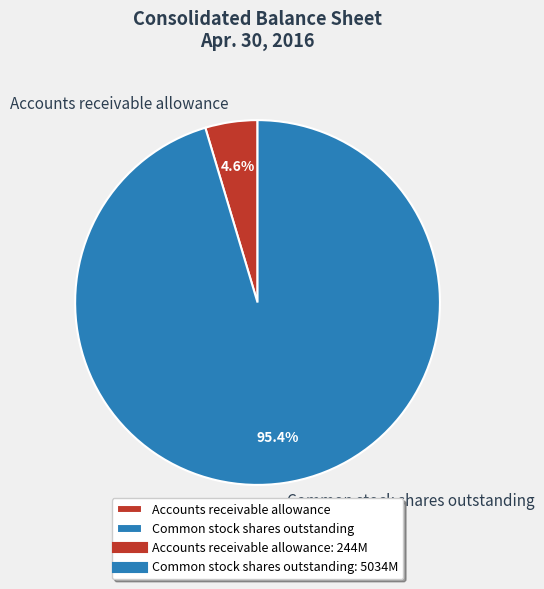

The Accounts receivable allowance slice represents 5% of the pie. True or false?

True